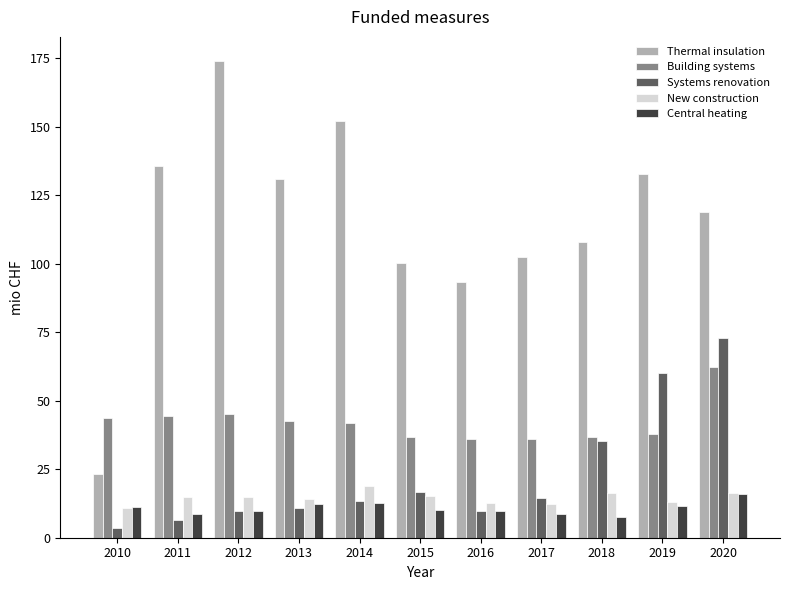

What is the sum of the Central heating values at 2010 and 2015?

21.1